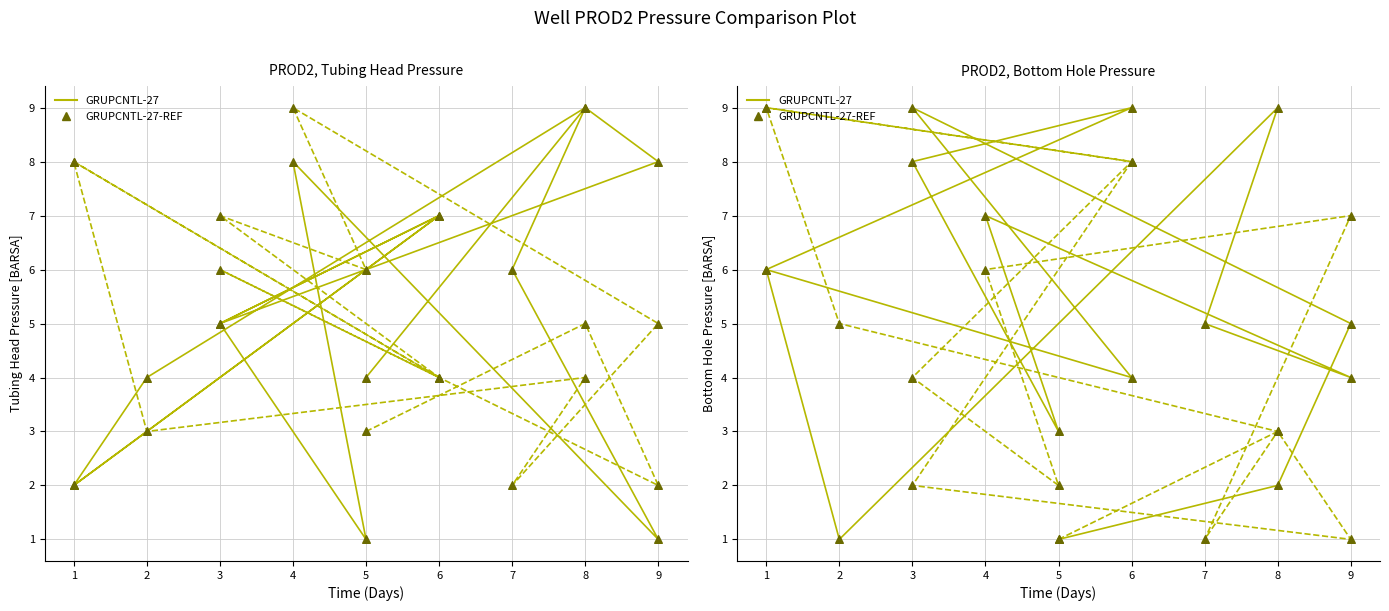

What is the total value across all series at 3?

22